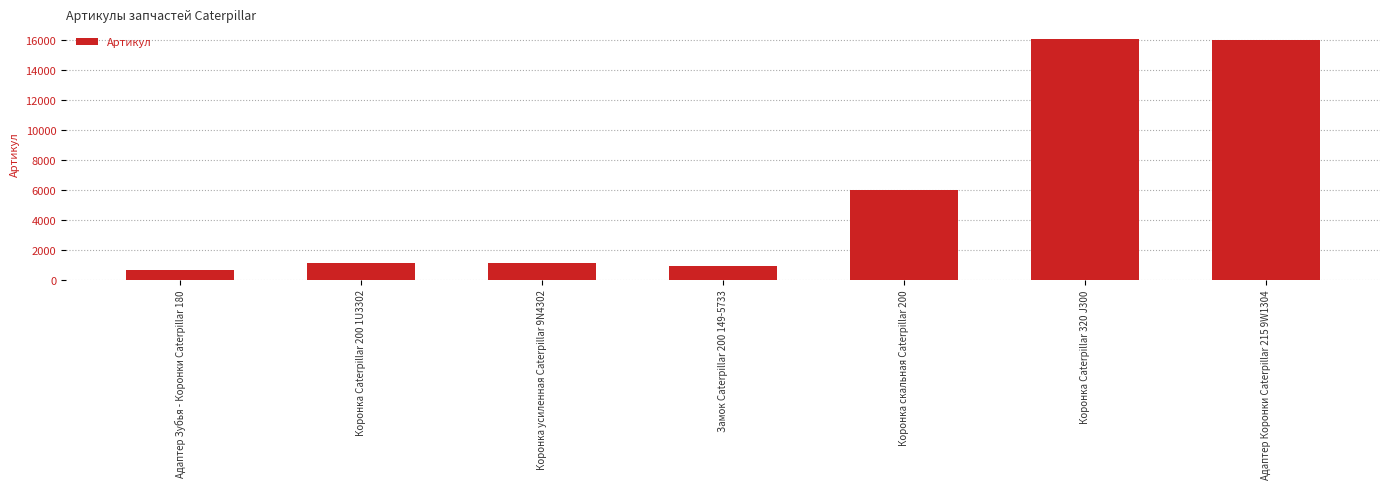

What is the value of the 5th bar from the left?

6015